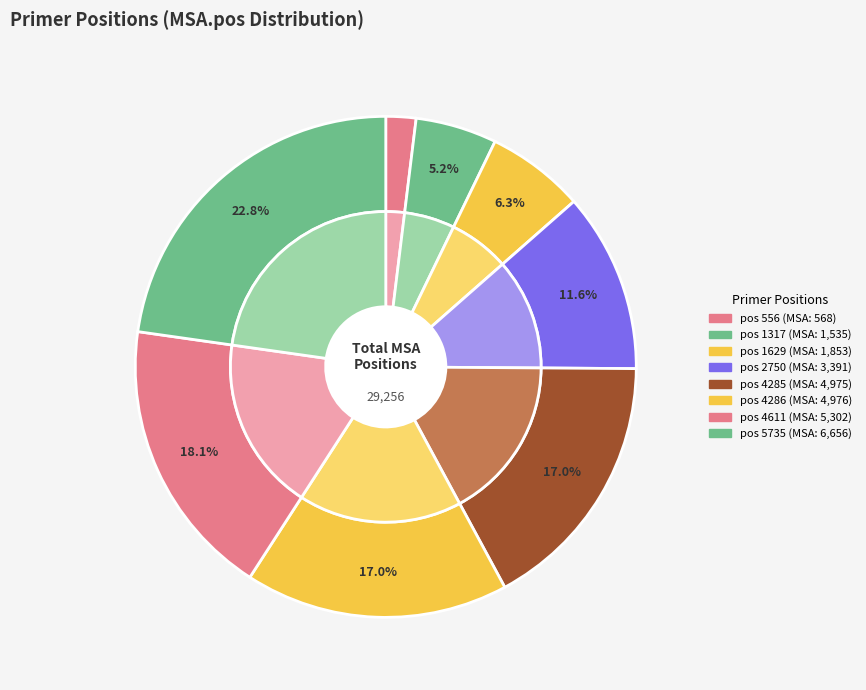

Which category has the biggest portion of the pie?

5735